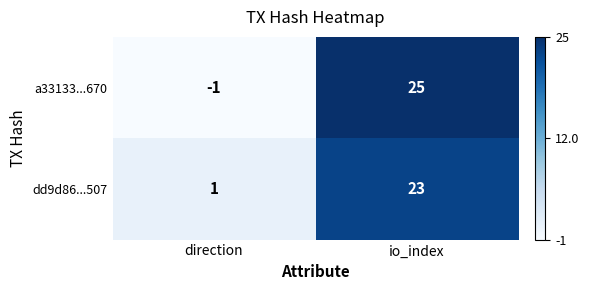

Which category has the highest value across all series?

io_index